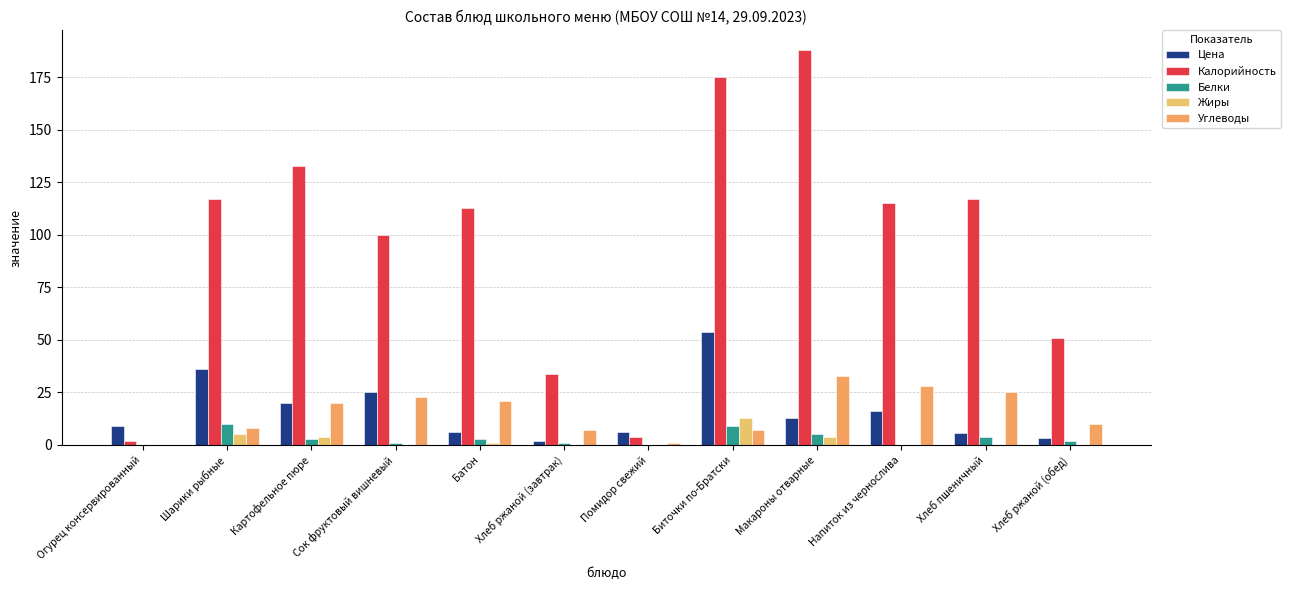

At which category does the chart reach its peak across all series?

Макароны отварные